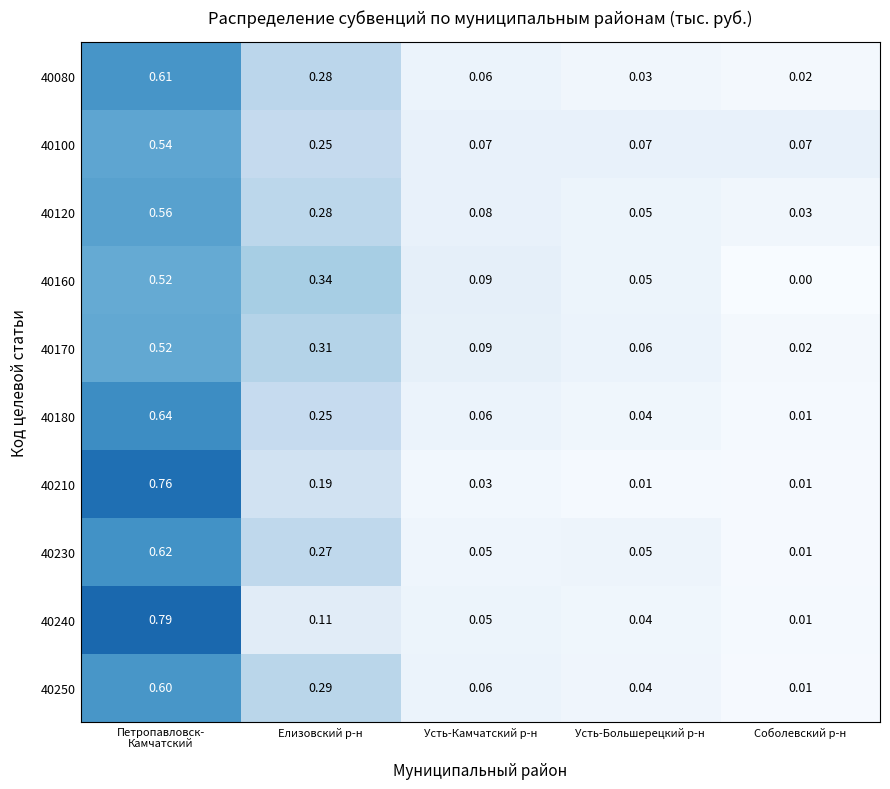

At which label is 40120 closest to 0?

Соболевский р-н